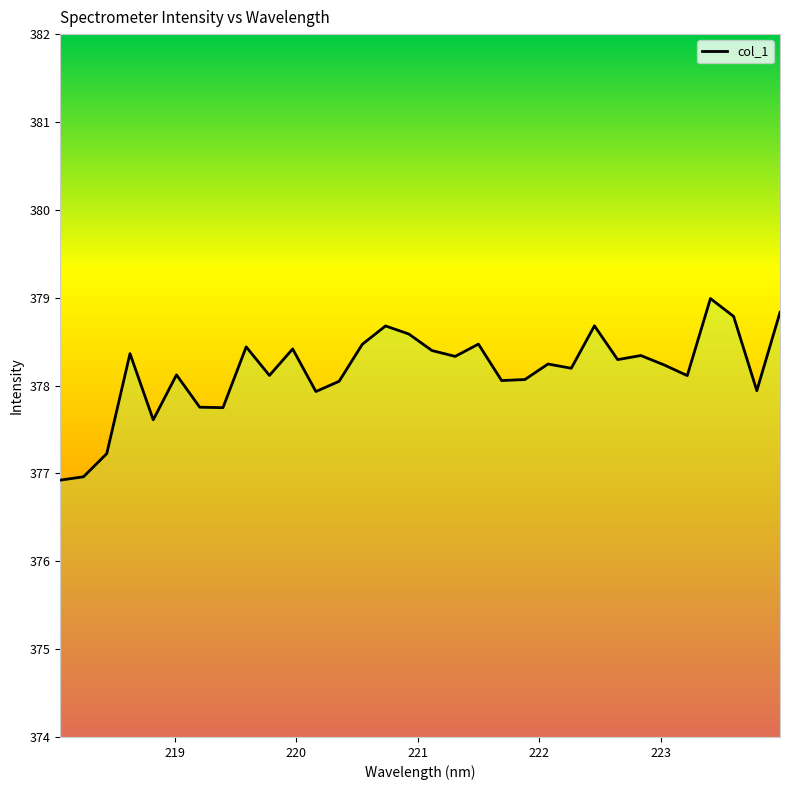

What is the difference between the maximum and minimum values?

2.1